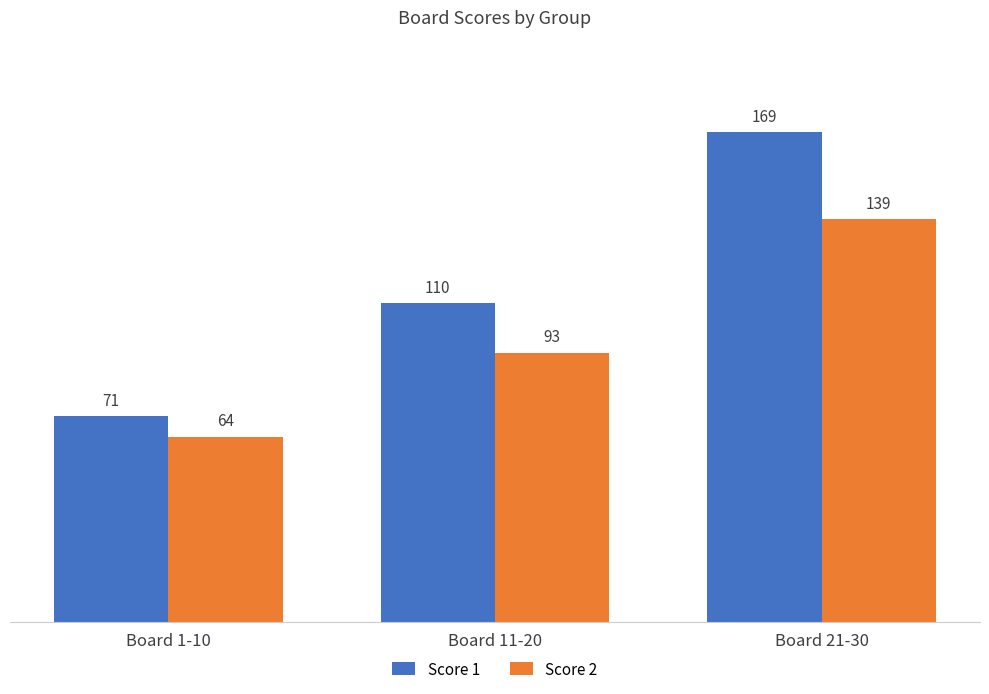

How many groups of bars are there?

3